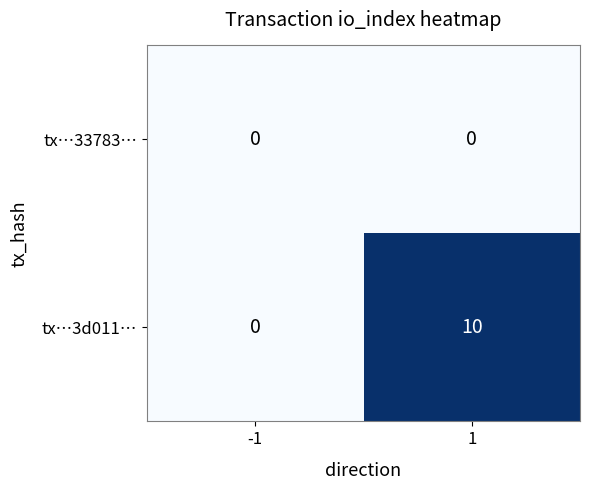

At how many categories does at least one series exceed 2?

1